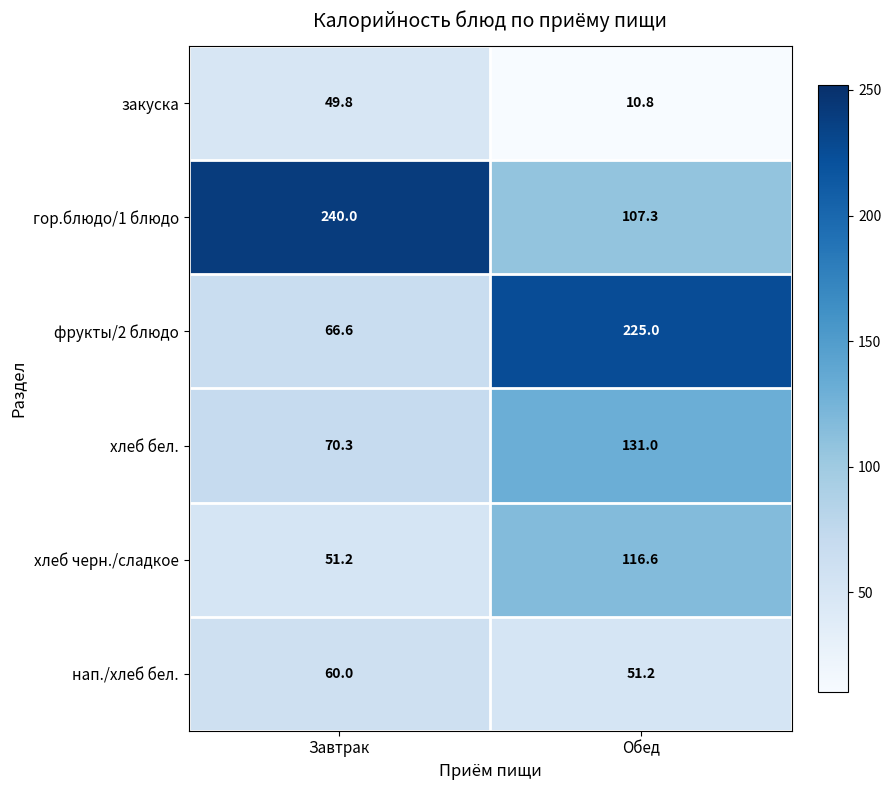

Reading left to right, transcribe all the data shown in this chart.

закуска: Завтрак=49.8	Обед=10.8
гор.блюдо/1 блюдо: Завтрак=240.0	Обед=107.3
фрукты/2 блюдо: Завтрак=66.6	Обед=225.0
хлеб бел.: Завтрак=70.3	Обед=131.0
хлеб черн./сладкое: Завтрак=51.2	Обед=116.6
нап./хлеб бел.: Завтрак=60.0	Обед=51.2